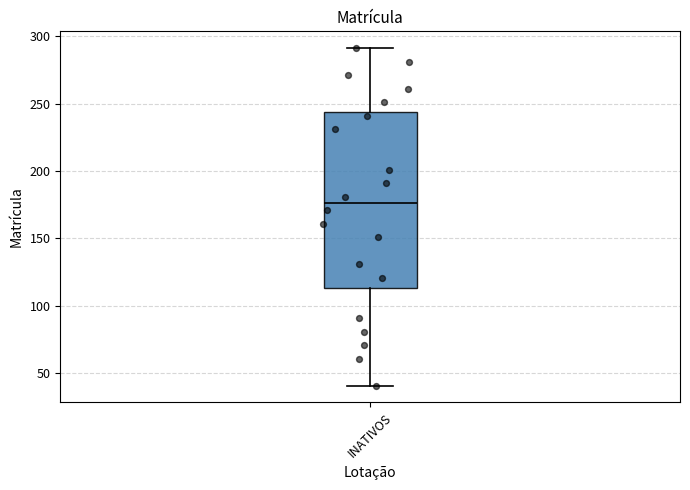

Read this box plot against the y-axis: the position of the median line, the range covered by the box, and the ends of both whiskers. The values are not printed on the chart, so give them approximately, as read against the axis.

median 175, box 115 to 245, whiskers 40 to 290